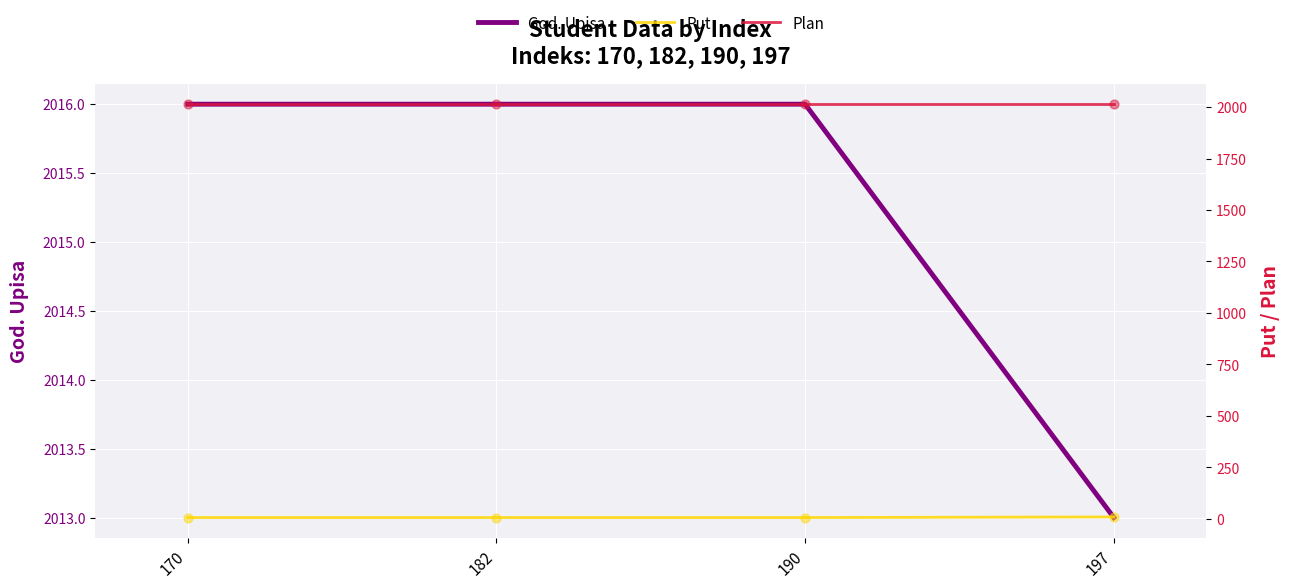

Which series contains the lowest Y value?

Put